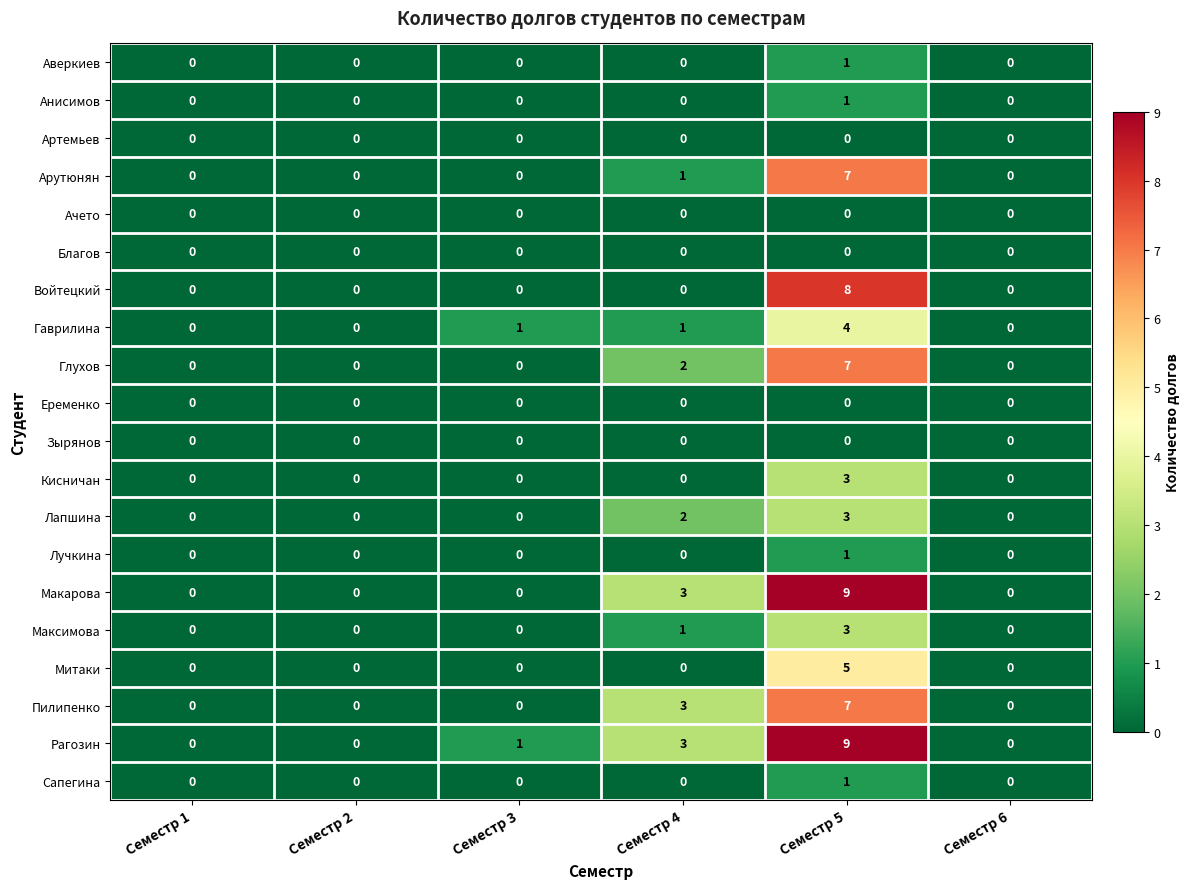

Count the number of data series in this chart.

20